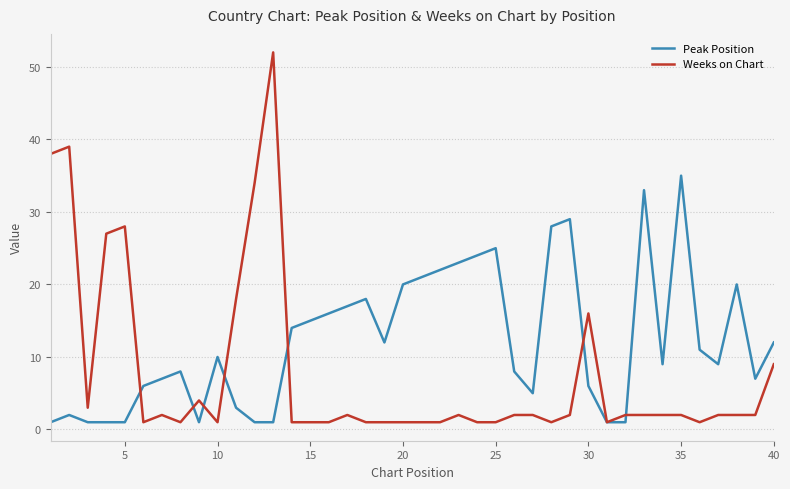

Which series has the widest spread of values?

Weeks on Chart